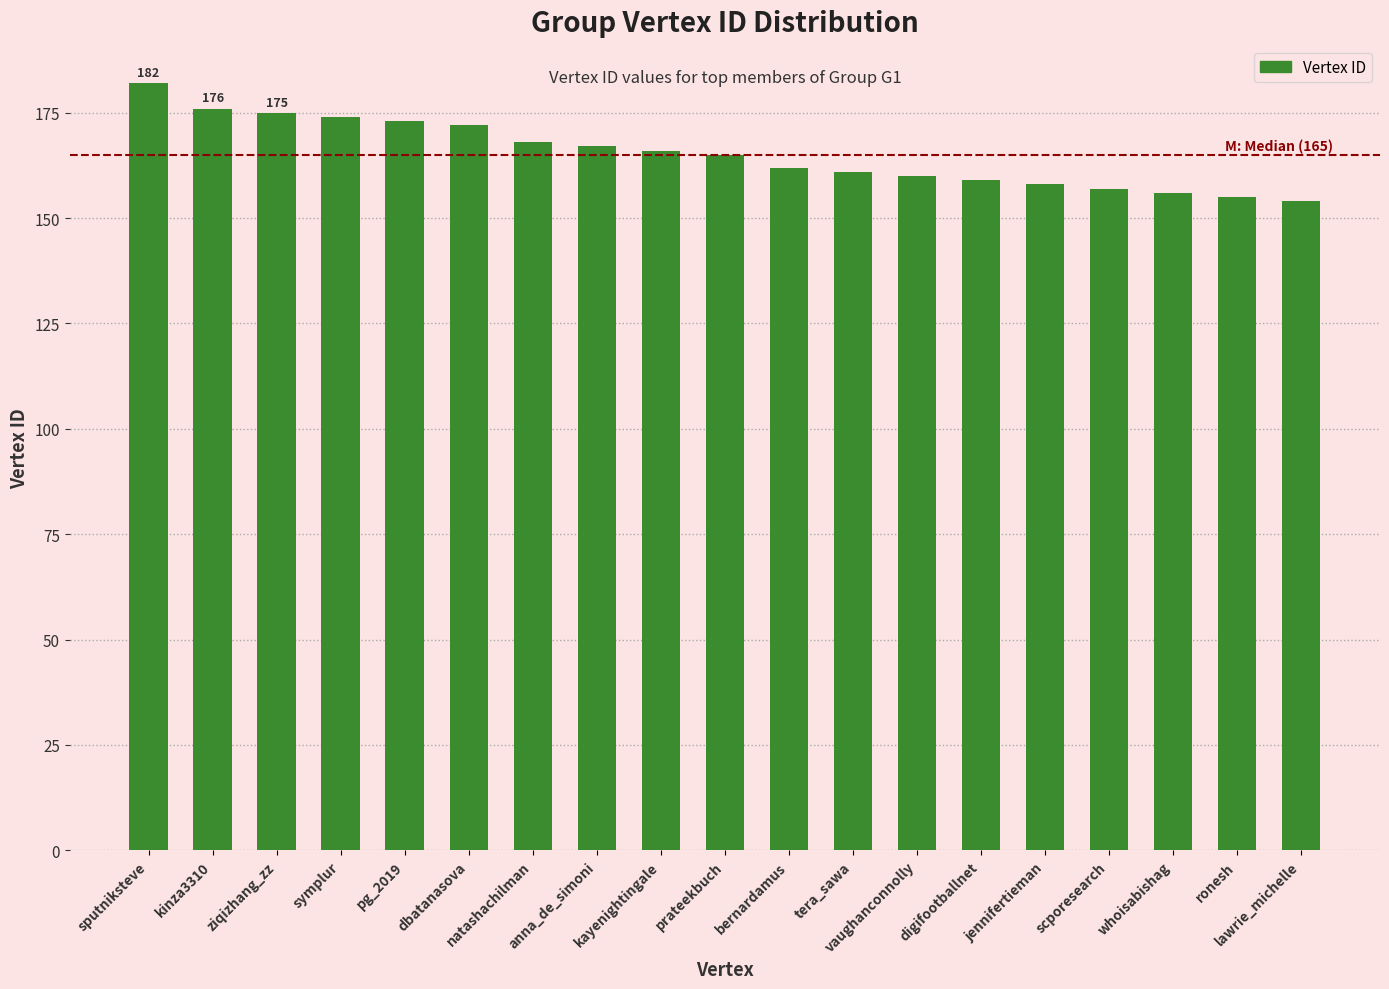

What is the value of the 12th bar from the left?

161